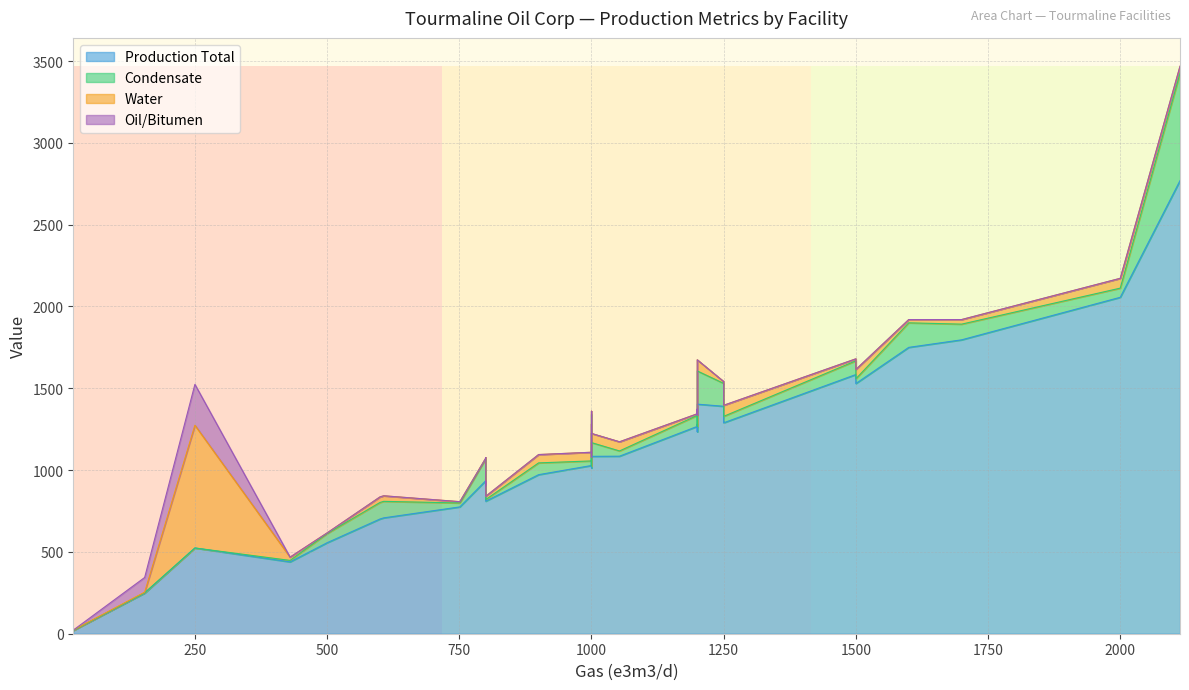

Is the value of Production Total at 2 greater than the value of Oil/Bitumen at 14?

Yes